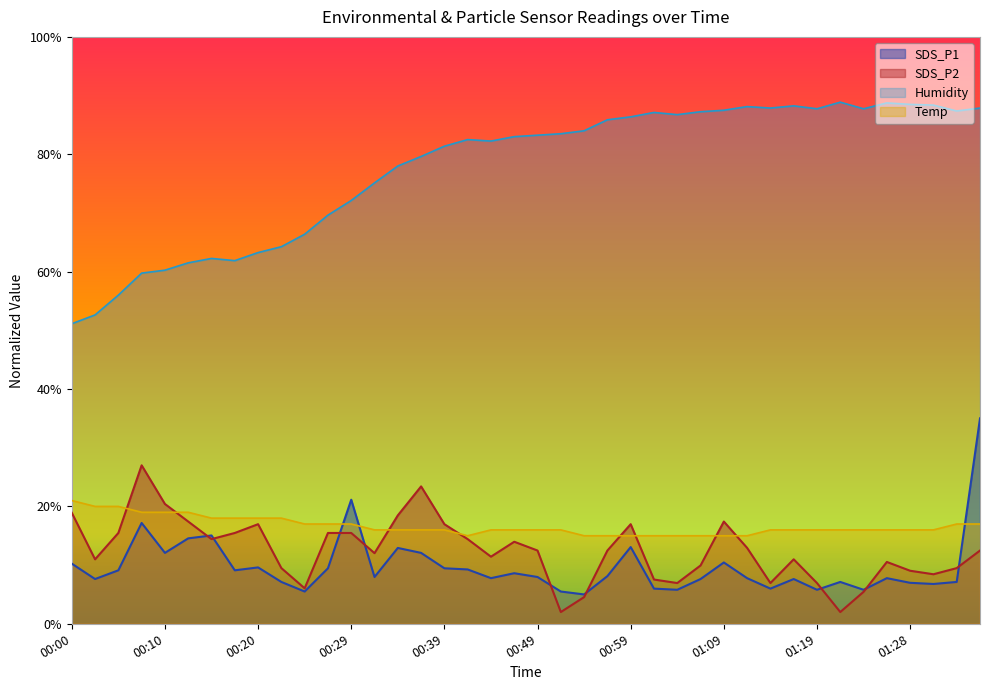

Reading left to right, what are all the values shown in this chart?

SDS_P1: 00:00=10.2	00:02=7.6	00:05=9.1	00:07=17.2	00:10=12.1	00:12=14.6	00:15=15.0	00:17=9.1	00:20=9.6	00:22=7.1	00:24=5.5	00:27=9.5	00:29=21.1	00:32=8.0	00:34=12.9	00:37=12.1	00:39=9.5	00:41=9.3	00:44=7.8	00:46=8.6	00:49=8.0	00:51=5.5	00:54=5.0	00:56=8.1	00:59=13.1	01:01=6.0	01:03=5.8	01:06=7.6	01:09=10.4	01:11=7.8	01:14=6.0	01:16=7.6	01:19=5.8	01:21=7.1	01:24=5.8	01:26=7.8	01:28=7.0	01:31=6.8	01:34=7.1	01:36=35.0
SDS_P2: 00:00=18.9	00:02=11.0	00:05=15.5	00:07=27.0	00:10=20.4	00:12=17.4	00:15=14.4	00:17=15.5	00:20=17.0	00:22=9.5	00:24=6.0	00:27=15.5	00:29=15.5	00:32=12.0	00:34=18.5	00:37=23.4	00:39=17.0	00:41=14.4	00:44=11.4	00:46=14.0	00:49=12.5	00:51=2.0	00:54=4.5	00:56=12.5	00:59=17.0	01:01=7.5	01:03=6.9	01:06=9.9	01:09=17.4	01:11=12.9	01:14=6.9	01:16=11.0	01:19=6.9	01:21=2.0	01:24=5.4	01:26=10.5	01:28=9.0	01:31=8.4	01:34=9.5	01:36=12.5
Humidity: 00:00=51.1	00:02=52.6	00:05=56.0	00:07=59.8	00:10=60.2	00:12=61.5	00:15=62.2	00:17=61.9	00:20=63.2	00:22=64.2	00:24=66.4	00:27=69.6	00:29=72.1	00:32=75.1	00:34=78.0	00:37=79.6	00:39=81.4	00:41=82.5	00:44=82.2	00:46=83.0	00:49=83.2	00:51=83.5	00:54=84.0	00:56=85.9	00:59=86.4	01:01=87.1	01:03=86.8	01:06=87.2	01:09=87.5	01:11=88.1	01:14=87.9	01:16=88.2	01:19=87.8	01:21=88.9	01:24=87.8	01:26=88.8	01:28=88.5	01:31=88.4	01:34=87.4	01:36=87.9
Temp: 00:00=21.0	00:02=20.0	00:05=20.0	00:07=19.0	00:10=19.0	00:12=19.0	00:15=18.0	00:17=18.0	00:20=18.0	00:22=18.0	00:24=17.0	00:27=17.0	00:29=17.0	00:32=16.0	00:34=16.0	00:37=16.0	00:39=16.0	00:41=15.0	00:44=16.0	00:46=16.0	00:49=16.0	00:51=16.0	00:54=15.0	00:56=15.0	00:59=15.0	01:01=15.0	01:03=15.0	01:06=15.0	01:09=15.0	01:11=15.0	01:14=16.0	01:16=16.0	01:19=16.0	01:21=16.0	01:24=16.0	01:26=16.0	01:28=16.0	01:31=16.0	01:34=17.0	01:36=17.0